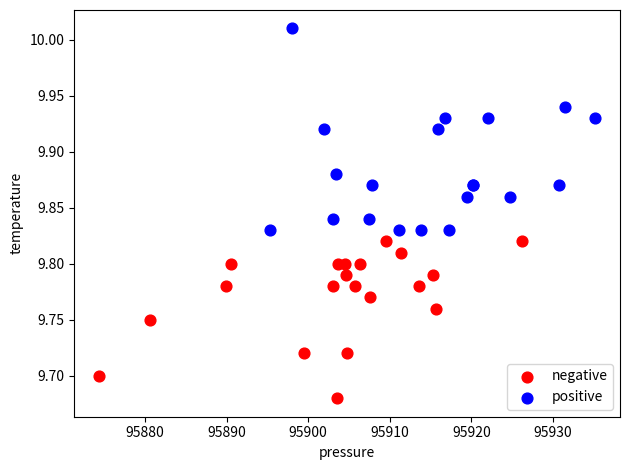

Which series has the widest spread of Y values?

positive